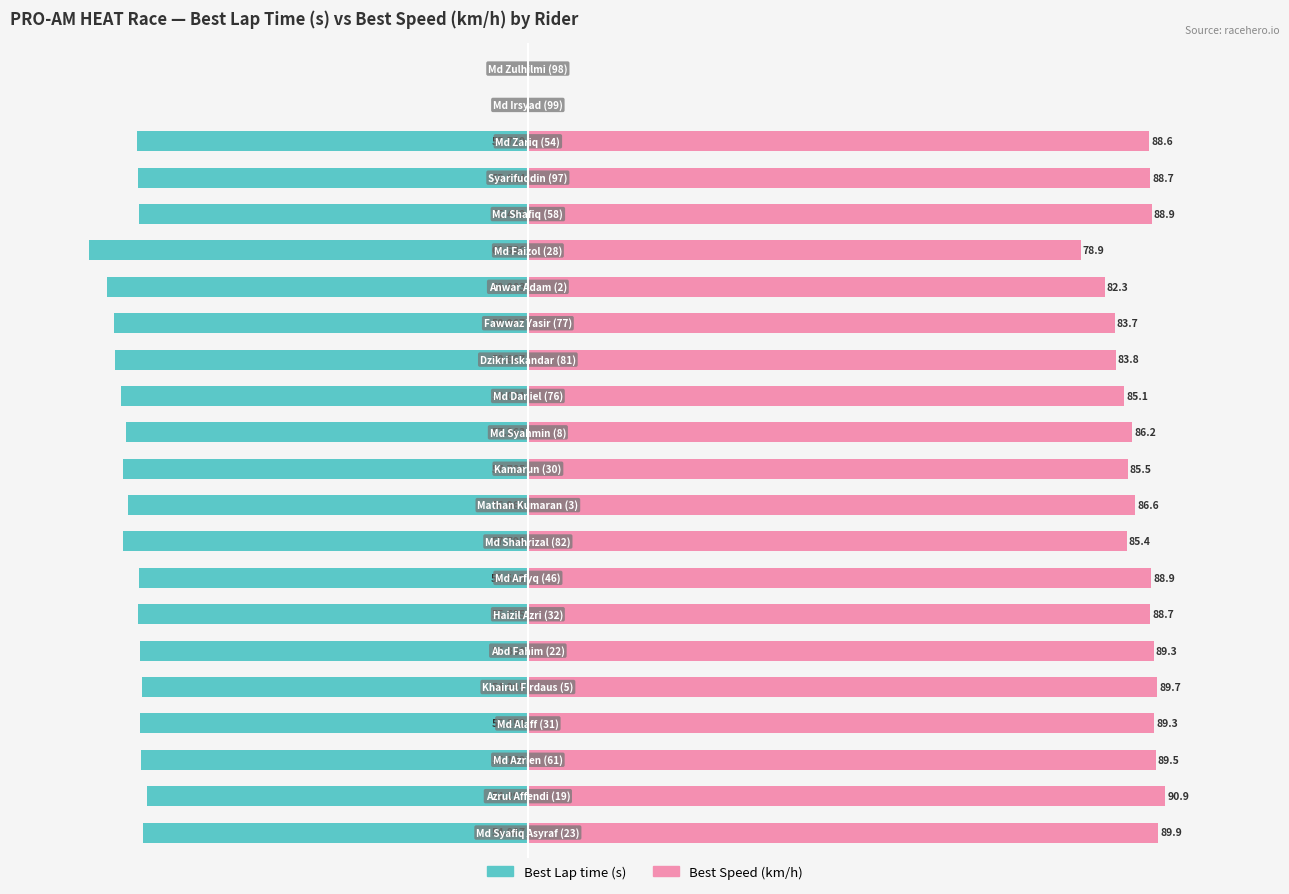

What is the minimum value shown in the chart?

-62.6